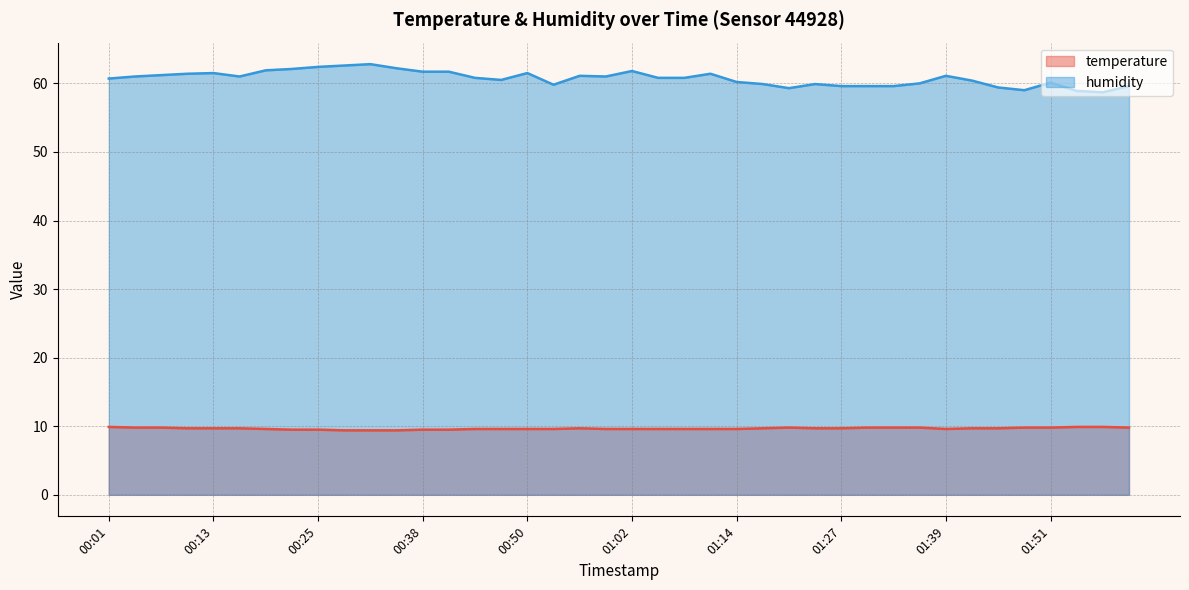

True or false: humidity and temperature cross at least once.

False